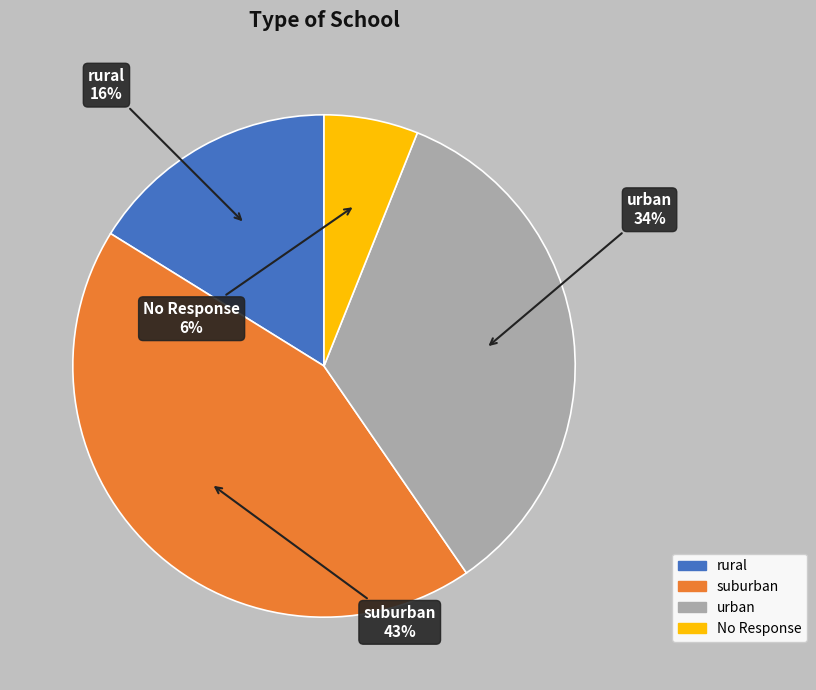

Do No Response and suburban together represent more than half of the pie?

No